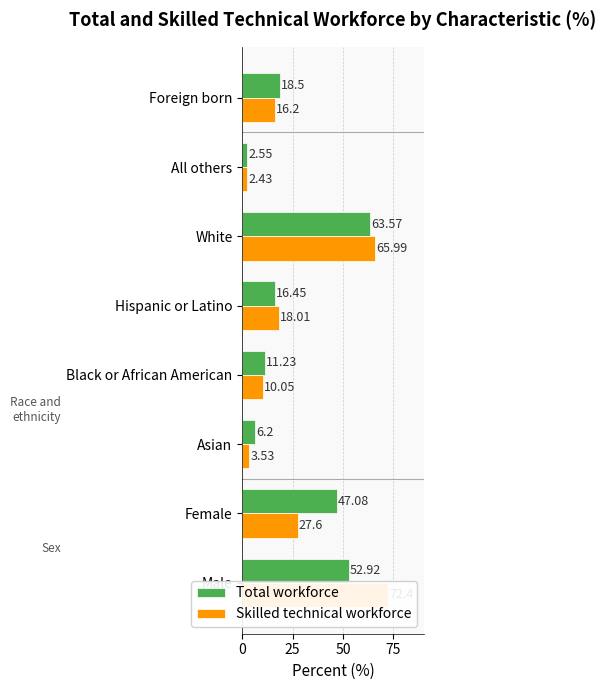

At White, list the series in order from smallest to largest.

Total workforce, Skilled technical workforce